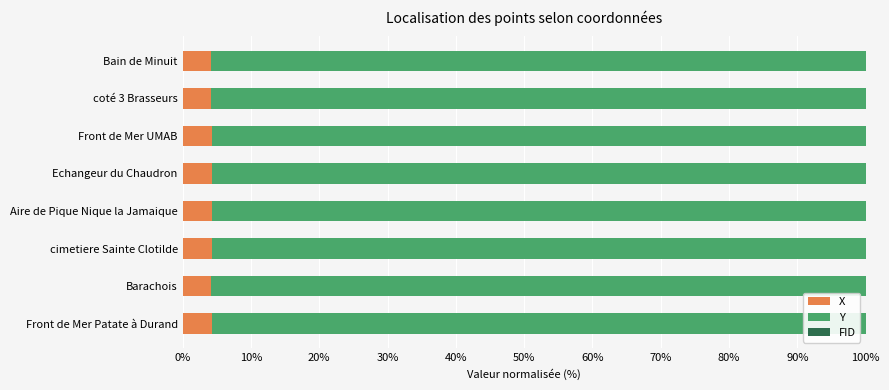

True or false: X has a value of 4.3 at Aire de Pique Nique la Jamaique.

True